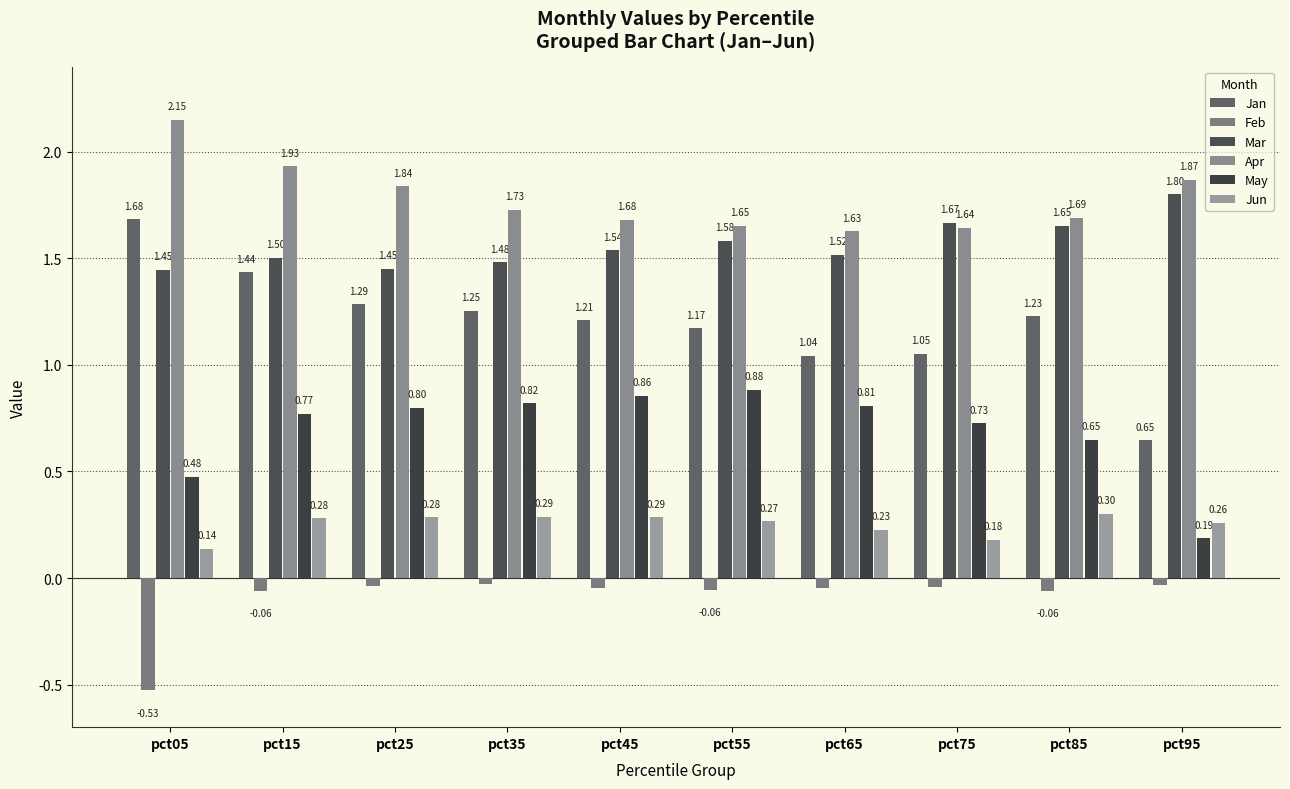

At pct85, list the series in order from smallest to largest.

Feb, Jun, May, Jan, Mar, Apr